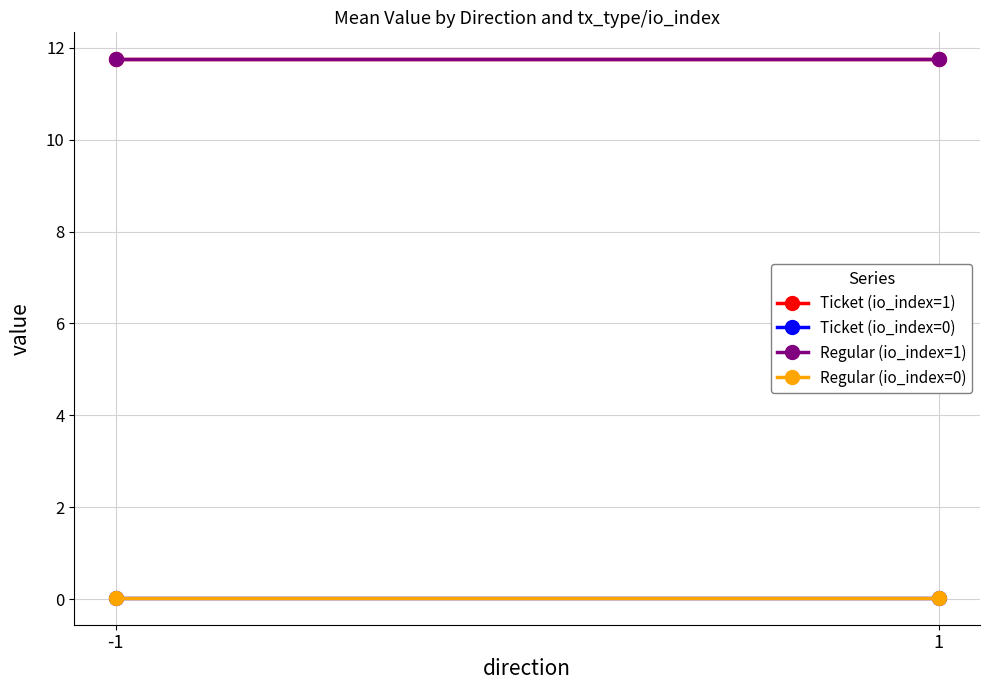

Reading left to right, extract all data points from this chart.

Ticket (io_index=1): 11.7	11.7
Ticket (io_index=0): 0.0	0.0
Regular (io_index=1): 11.7	11.7
Regular (io_index=0): 0.0	0.0